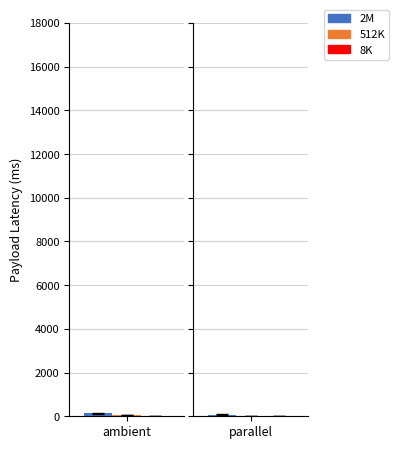

The 512K series shows 58.8 at 3. True or false?

False